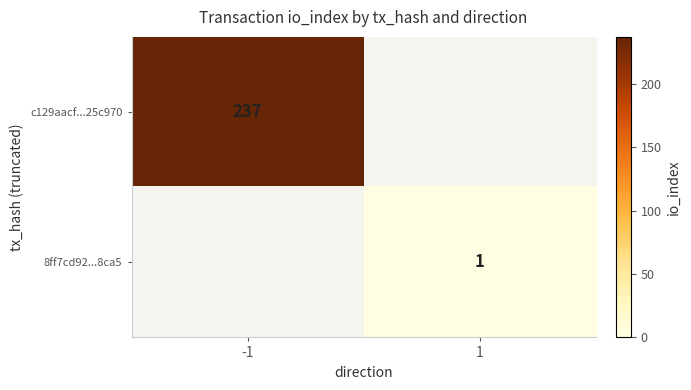

The c129aacf...25c970 series shows 120 at -1. True or false?

False